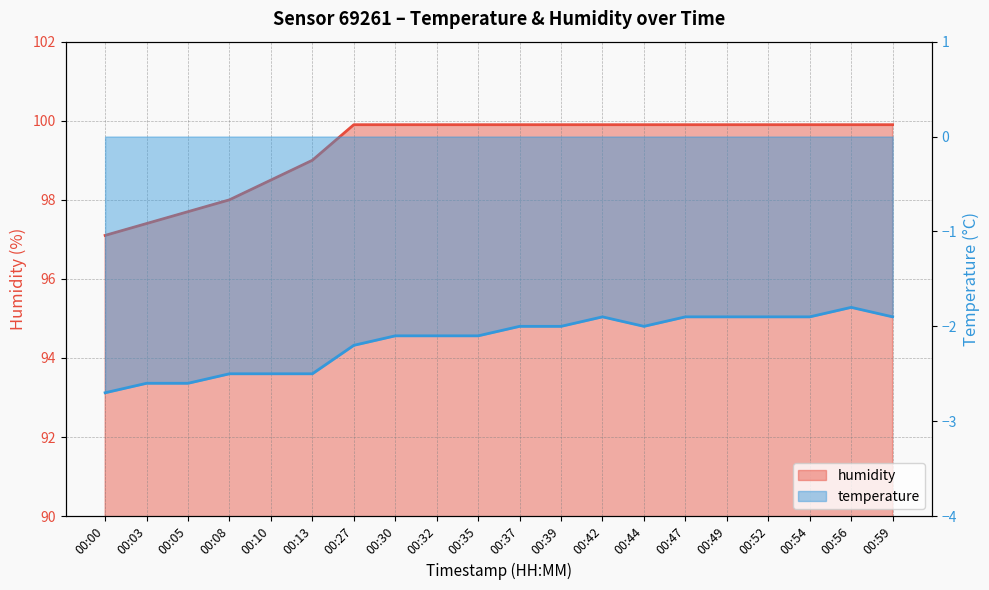

At how many categories does at least one series exceed 5?

20